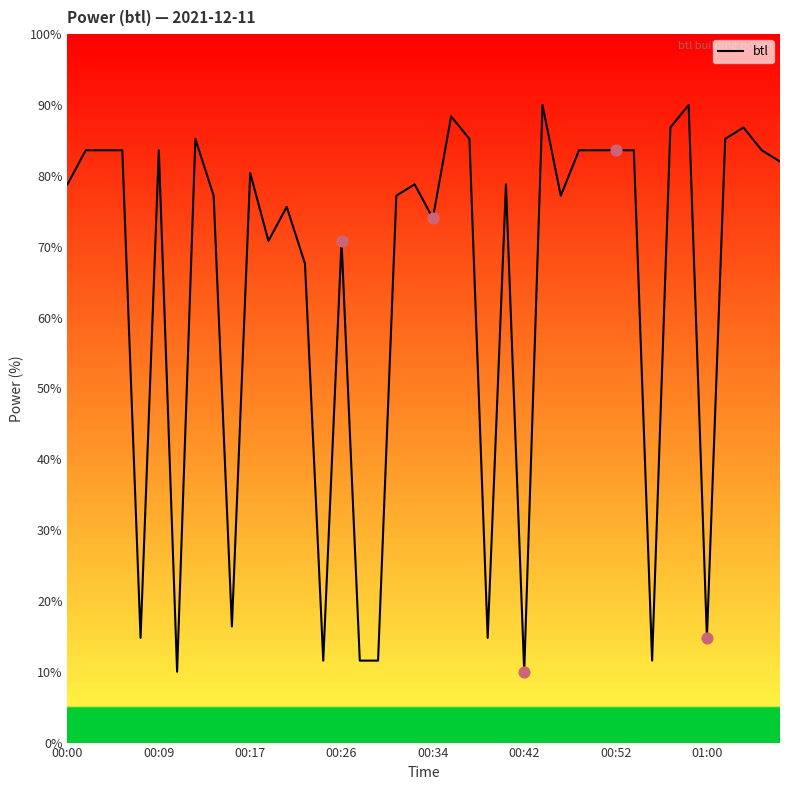

What is the difference between the maximum and minimum values?

80.0